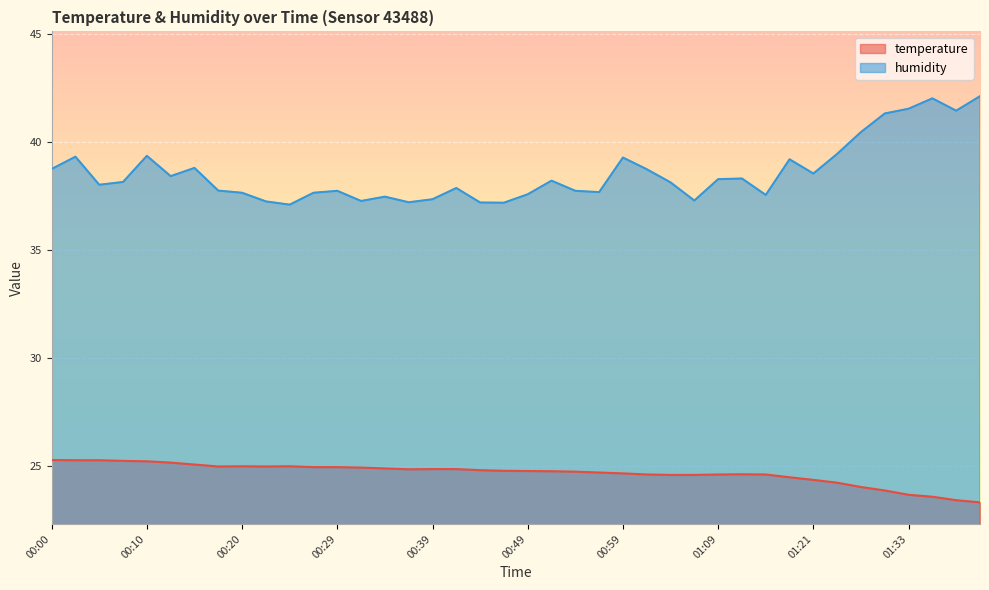

List the series in order of their overall mean, lowest first.

temperature, humidity